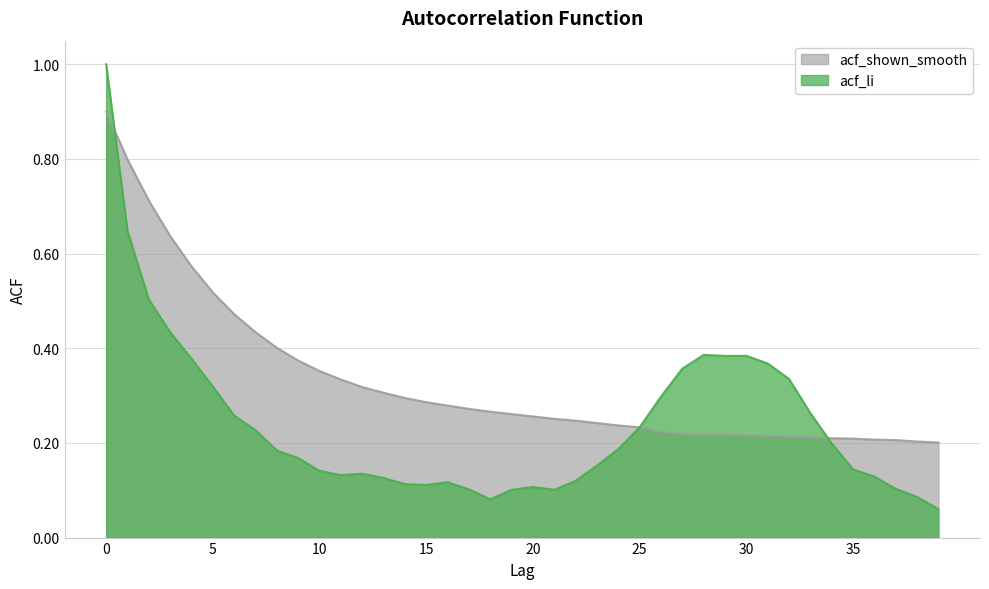

True or false: acf_li has more than 2 points higher than both neighbors.

True